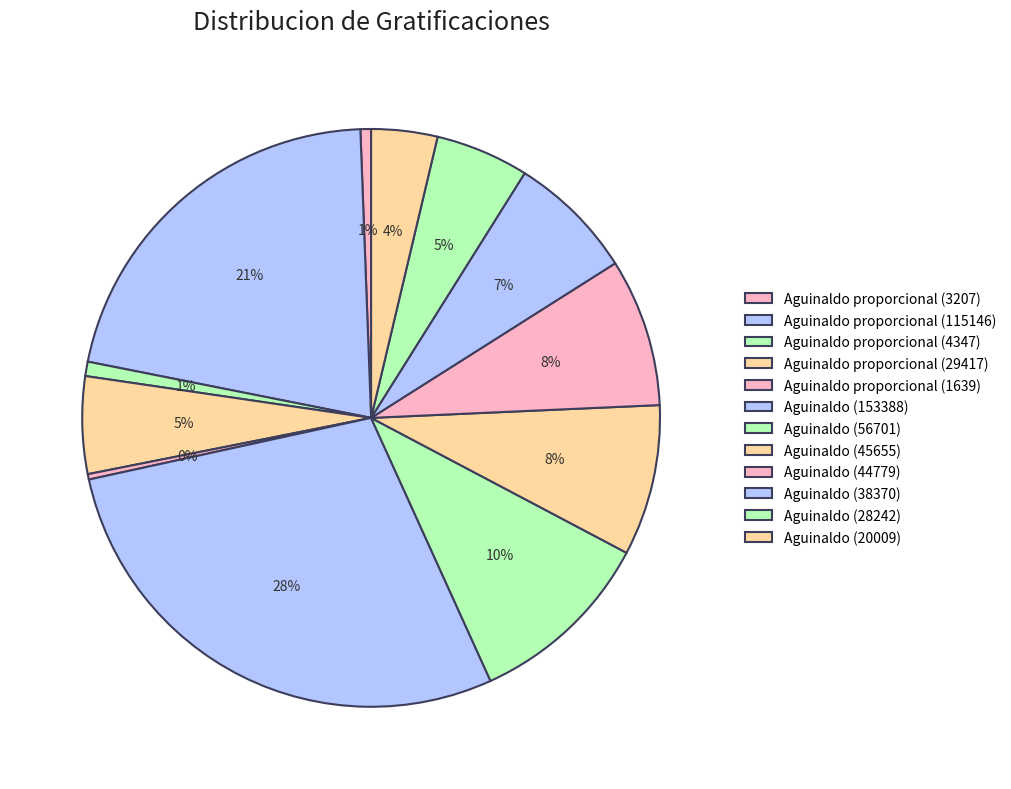

How many slices are in this pie chart?

12